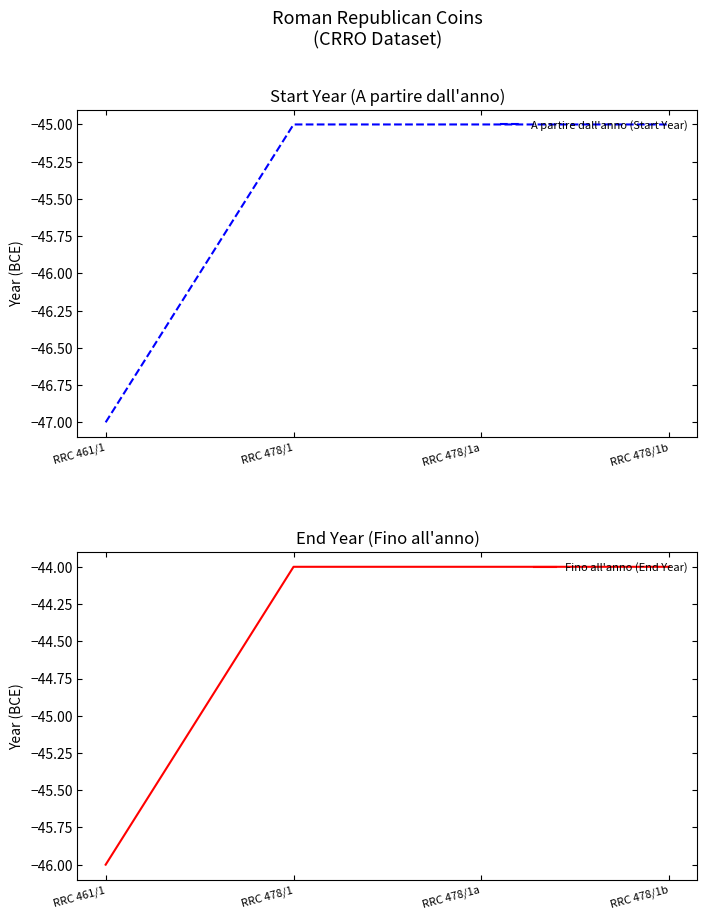

What is the value of the Fino all'anno (End Year) point at the 1st from the left?

-46